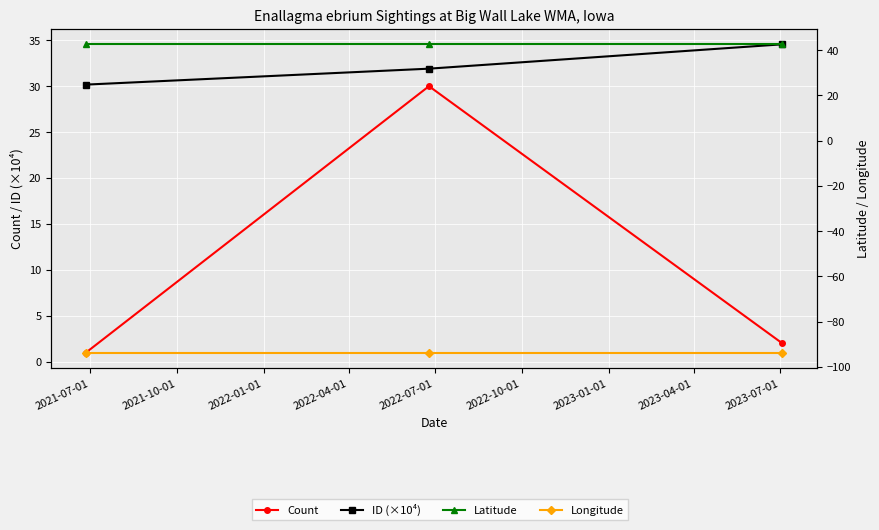

What are all the series names shown in the legend?

Count, ID (×10⁴), Latitude, Longitude